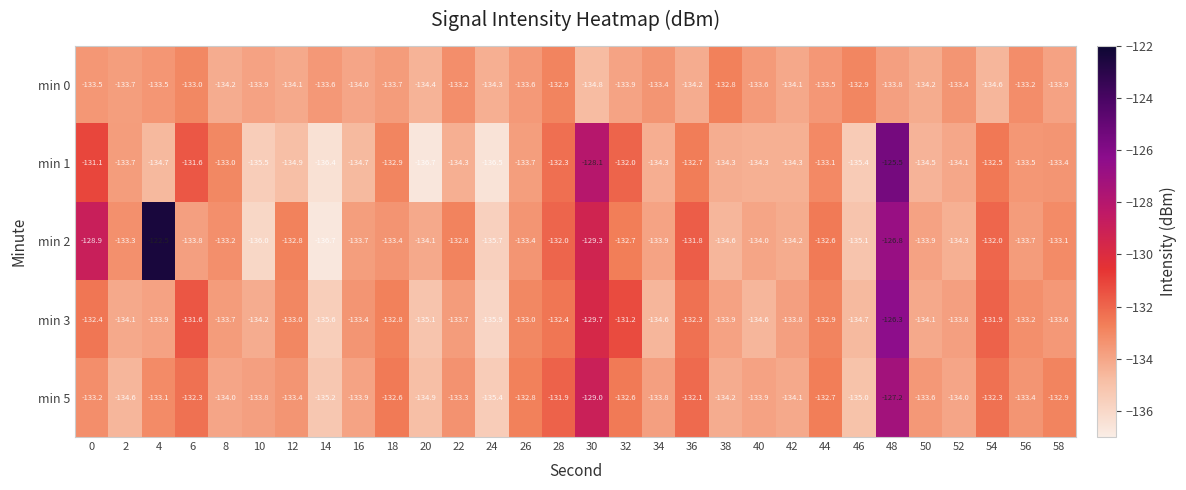

Which series has the largest total across all categories?

min 2